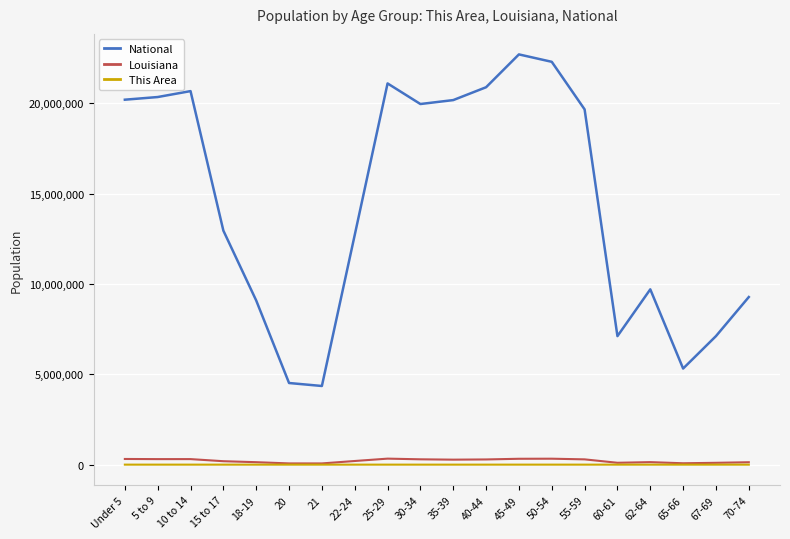

Which series has the largest total across all categories?

National